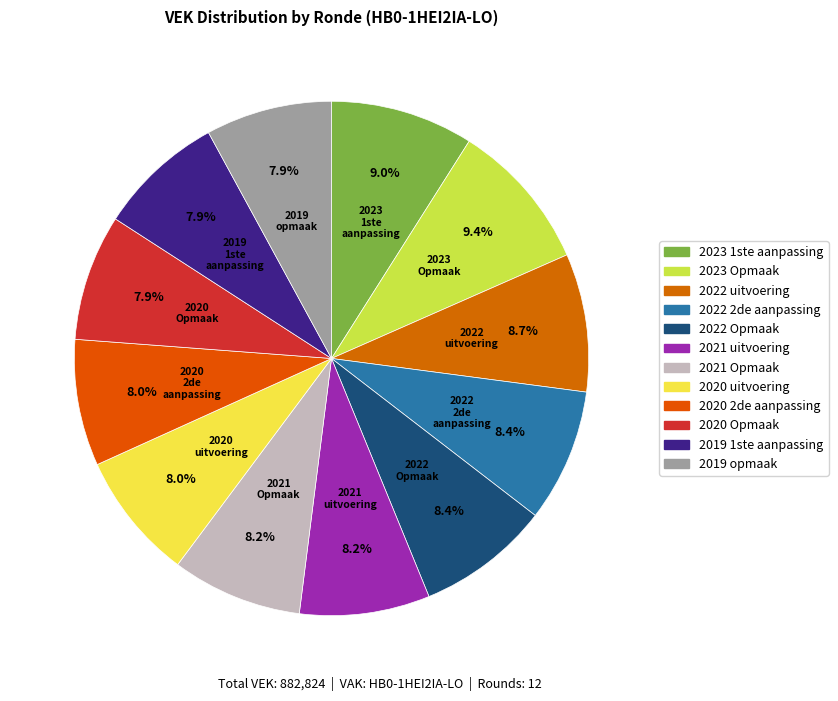

To the nearest percent, what portion does 2022 uitvoering represent?

9%